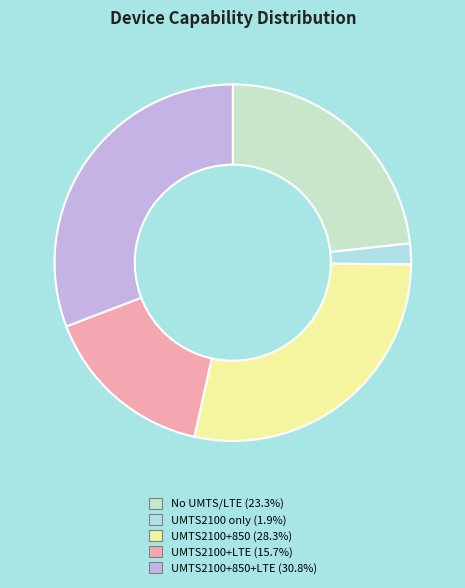

Count the number of slices in the pie.

5